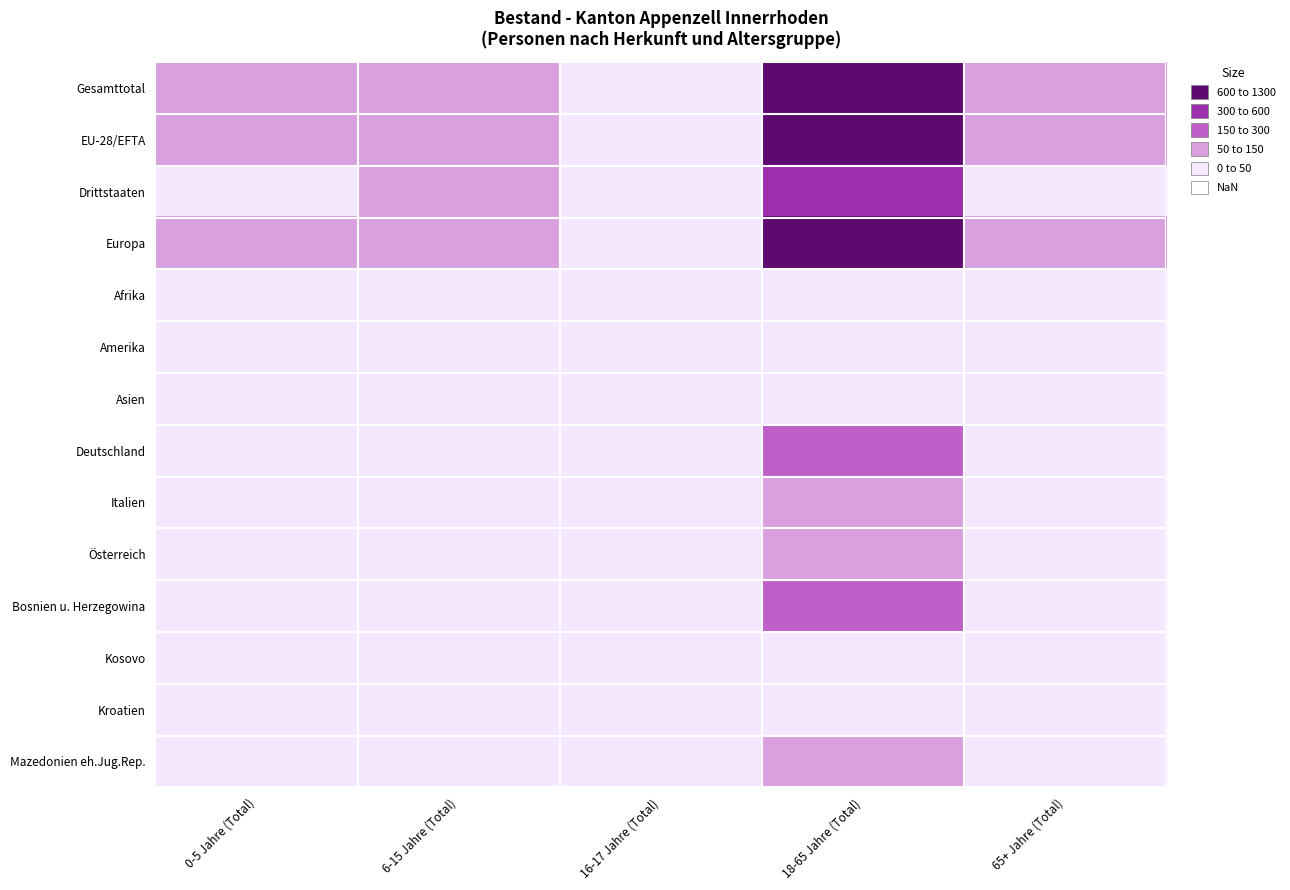

At which category is the sum across all series the highest?

18-65 Jahre (Total)